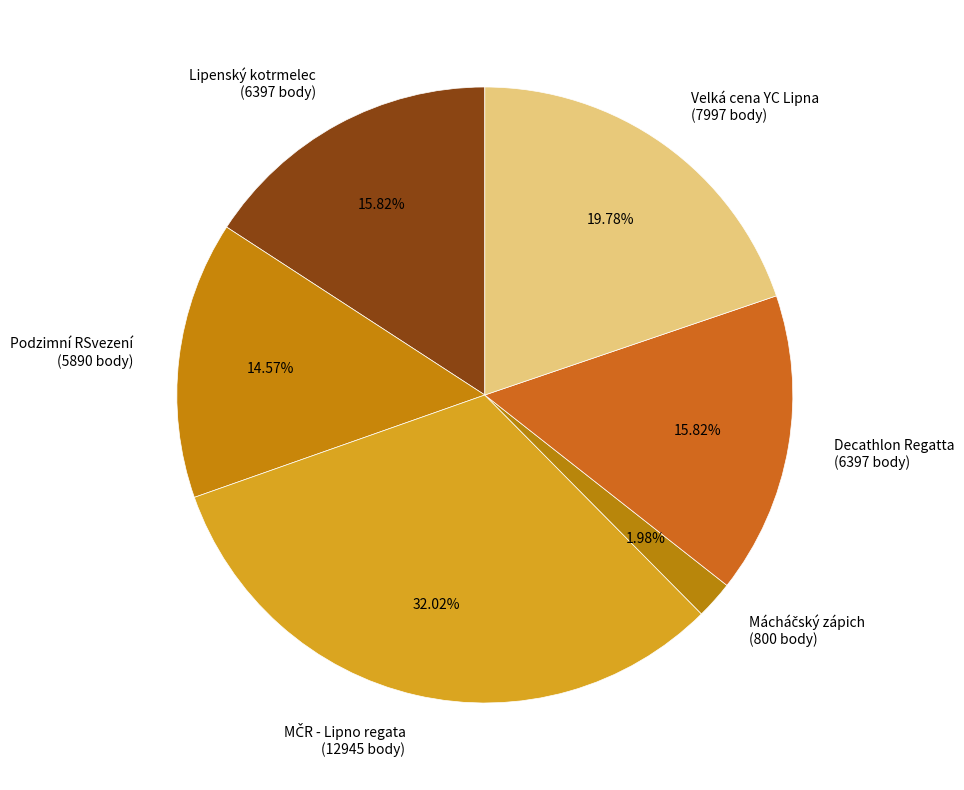

Is there any slice that represents more than half of the pie?

No